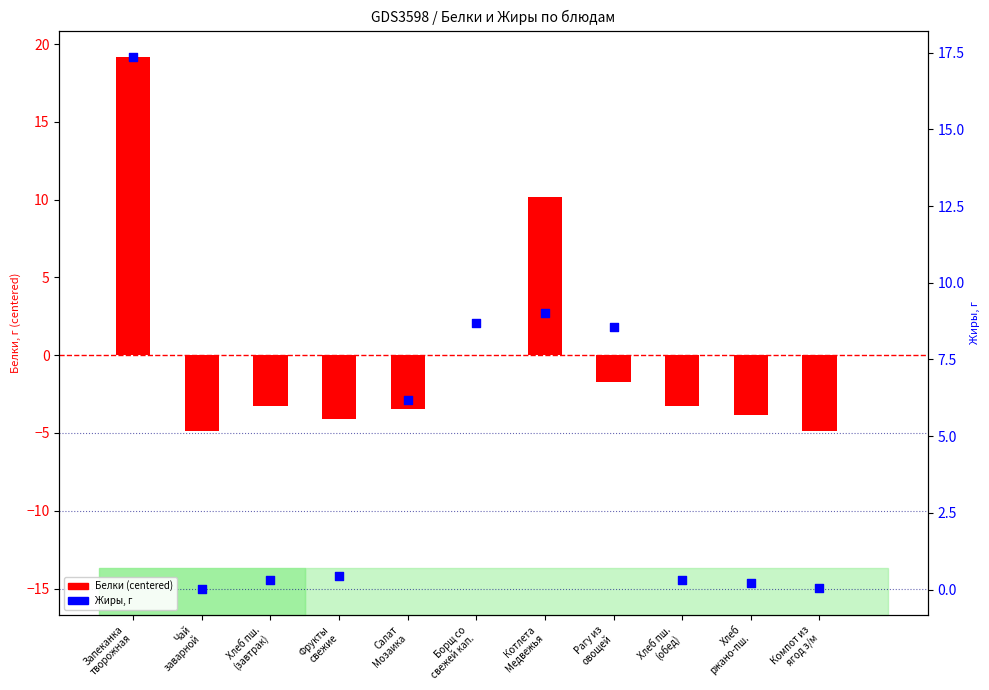

At how many categories does at least one series exceed 18?

1